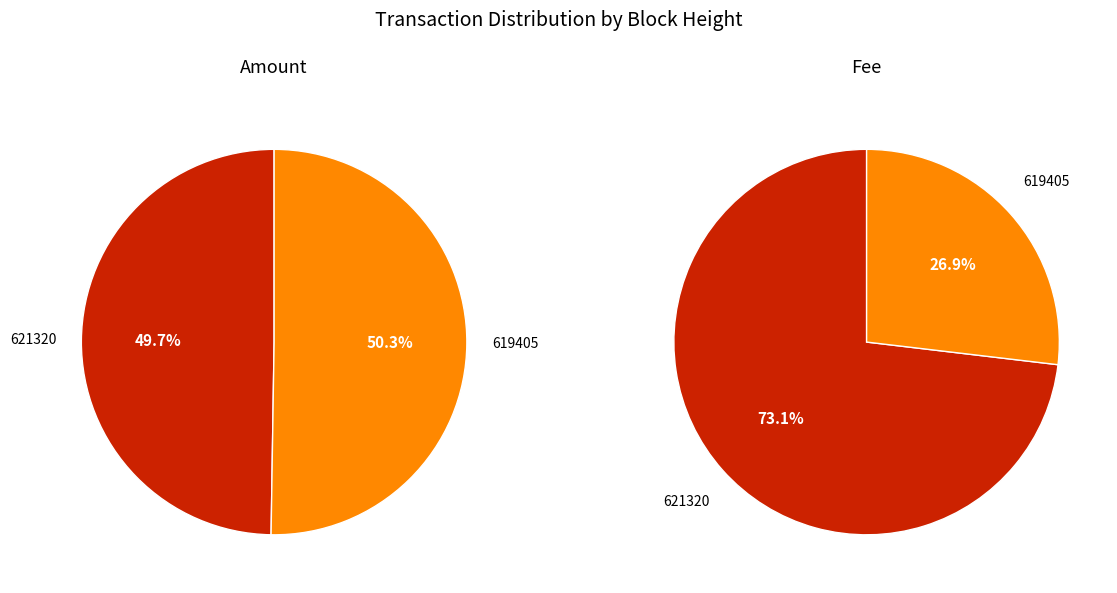

Count the number of slices in the pie.

2